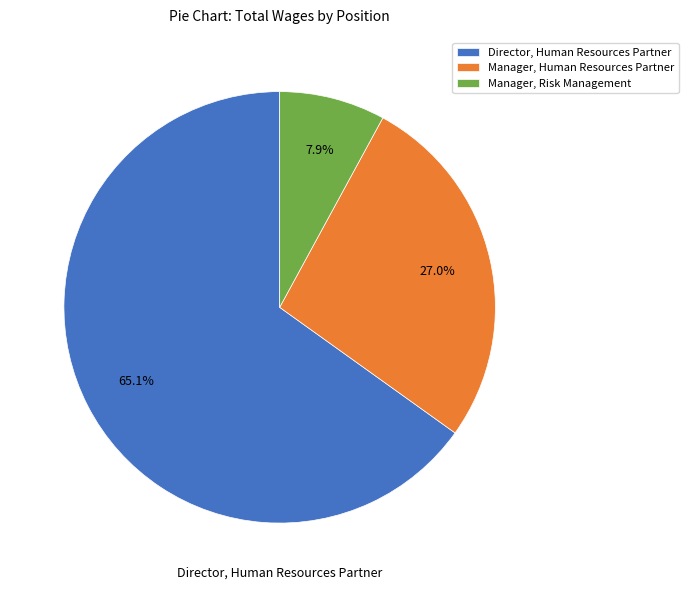

To the nearest percent, what percentage of the pie is Manager, Risk Management?

8%